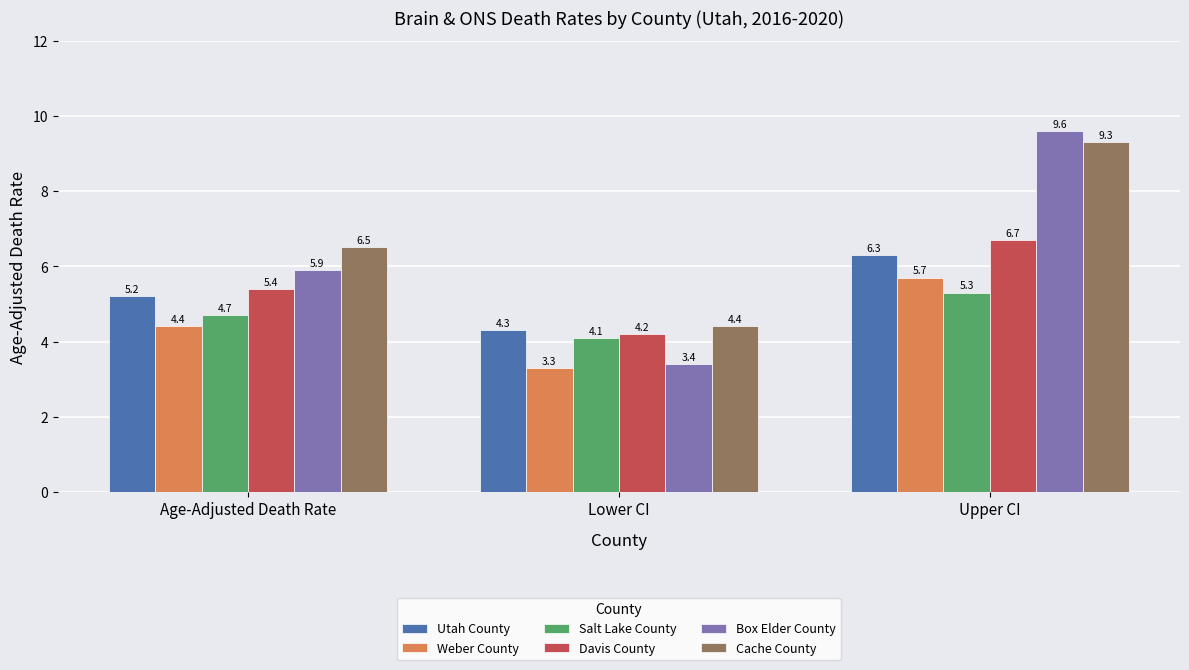

Reading left to right, transcribe all the data shown in this chart.

Utah County: Age-Adjusted Death Rate=5.2	Lower CI=4.3	Upper CI=6.3
Weber County: Age-Adjusted Death Rate=4.4	Lower CI=3.3	Upper CI=5.7
Salt Lake County: Age-Adjusted Death Rate=4.7	Lower CI=4.1	Upper CI=5.3
Davis County: Age-Adjusted Death Rate=5.4	Lower CI=4.2	Upper CI=6.7
Box Elder County: Age-Adjusted Death Rate=5.9	Lower CI=3.4	Upper CI=9.6
Cache County: Age-Adjusted Death Rate=6.5	Lower CI=4.4	Upper CI=9.3